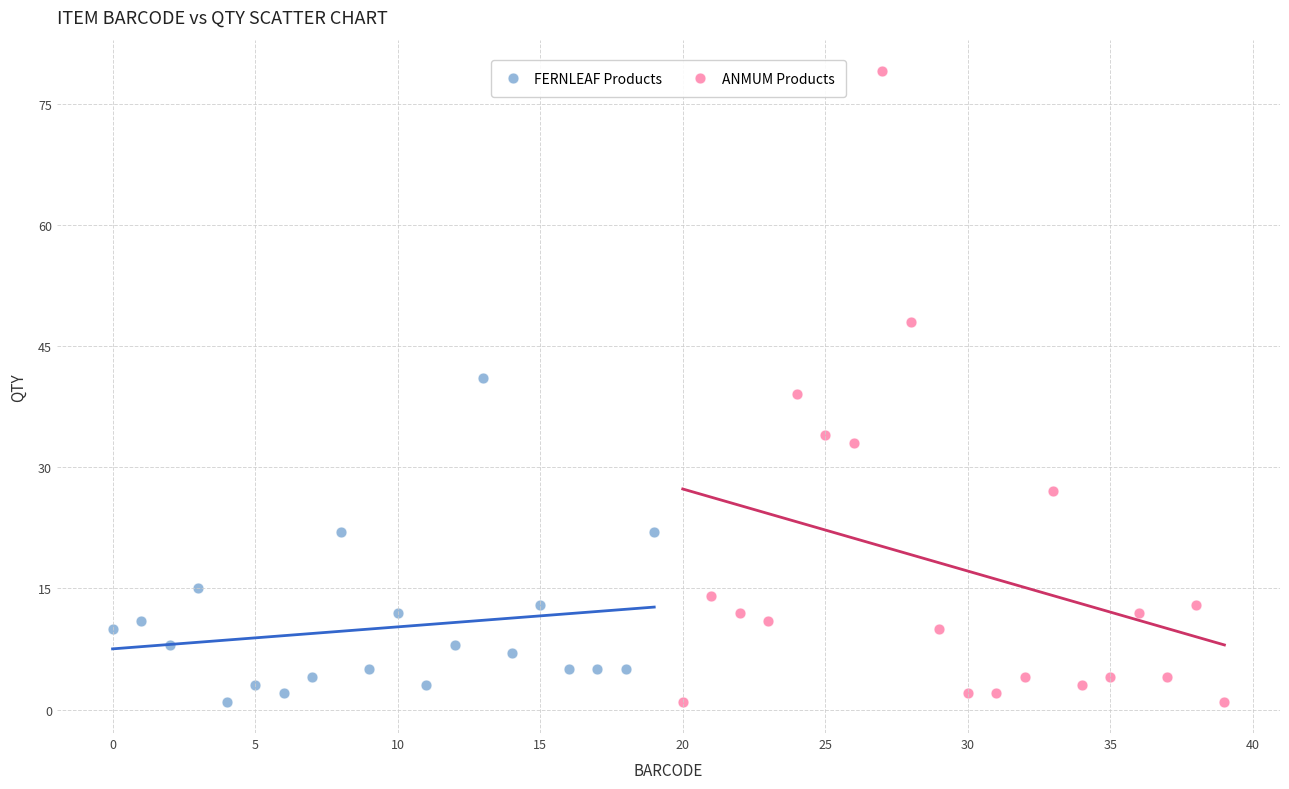

Which series contains the highest Y value?

ANMUM Products